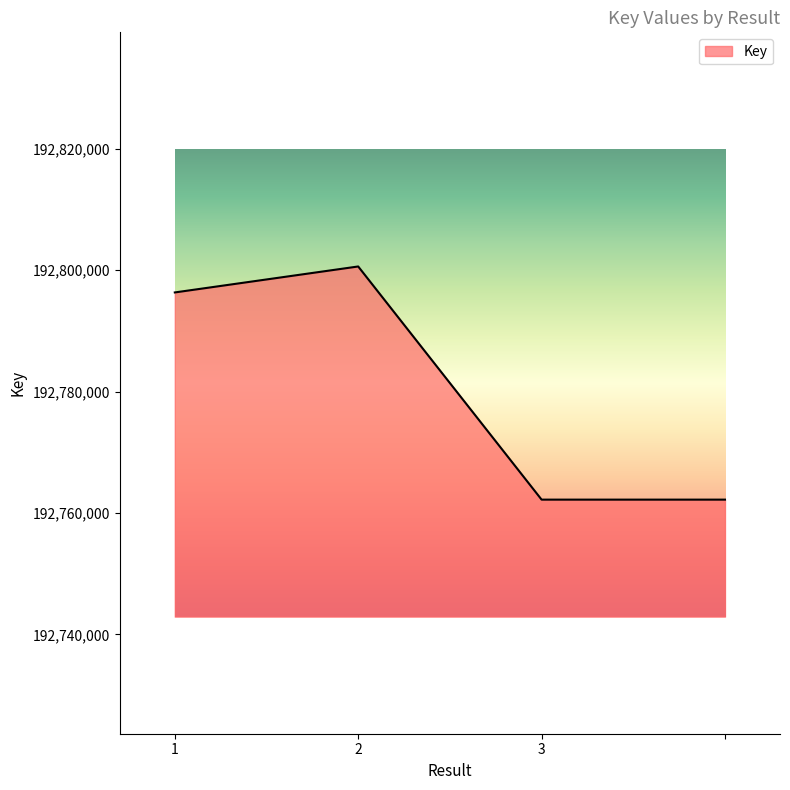

How many lines are shown in the chart?

1